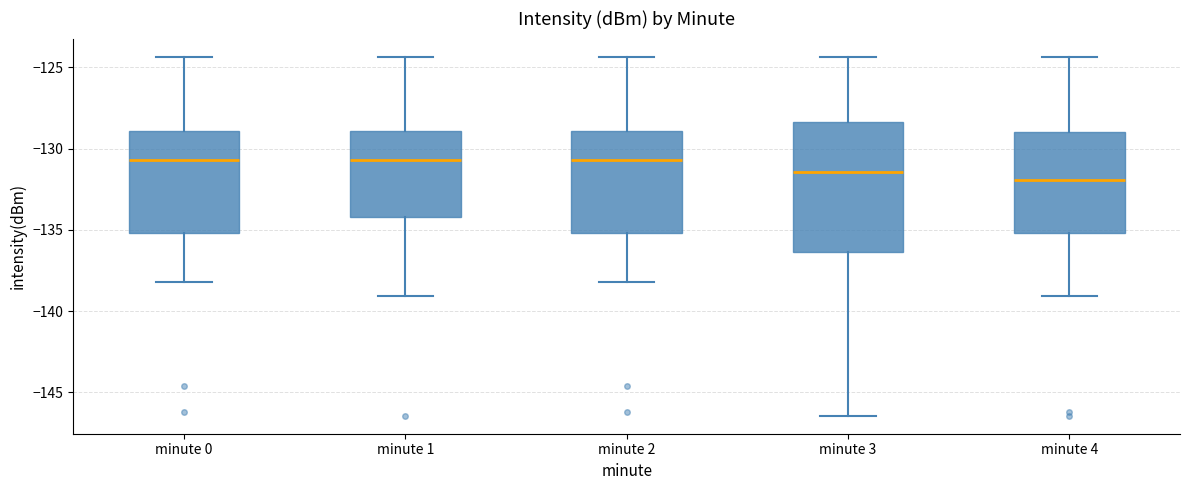

Reading left to right, transcribe this box plot: for each box, give where its median line is, the range the box spans, and where its two whiskers end, as read against the y-axis. The values are not printed on the chart, so give them approximately, as read against the axis.

minute 0: median -130.5, box -135.0 to -129.0, whiskers -138.0 to -124.5
minute 1: median -130.5, box -134.0 to -129.0, whiskers -139.0 to -124.5
minute 2: median -130.5, box -135.0 to -129.0, whiskers -138.0 to -124.5
minute 3: median -131.5, box -136.5 to -128.5, whiskers -146.5 to -124.5
minute 4: median -132.0, box -135.0 to -129.0, whiskers -139.0 to -124.5